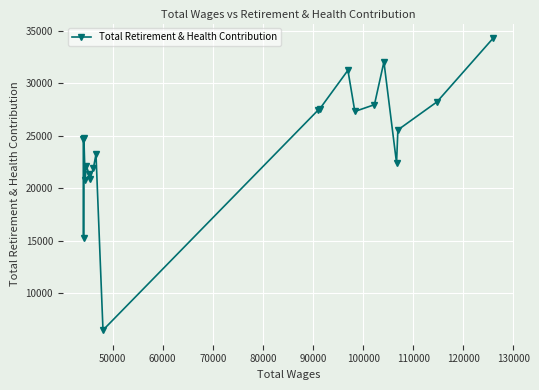

What is the minimum value shown in the chart?

6472